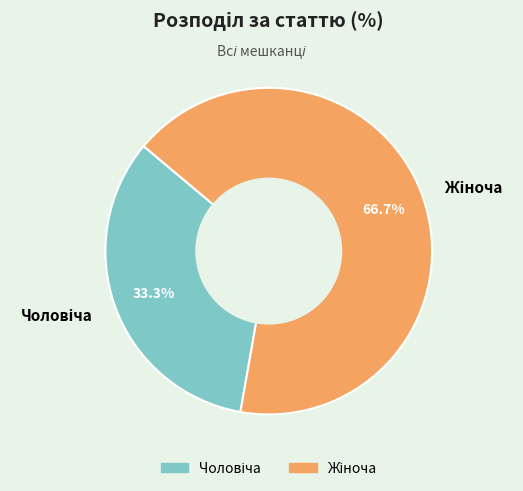

Does any single category account for the majority?

Yes